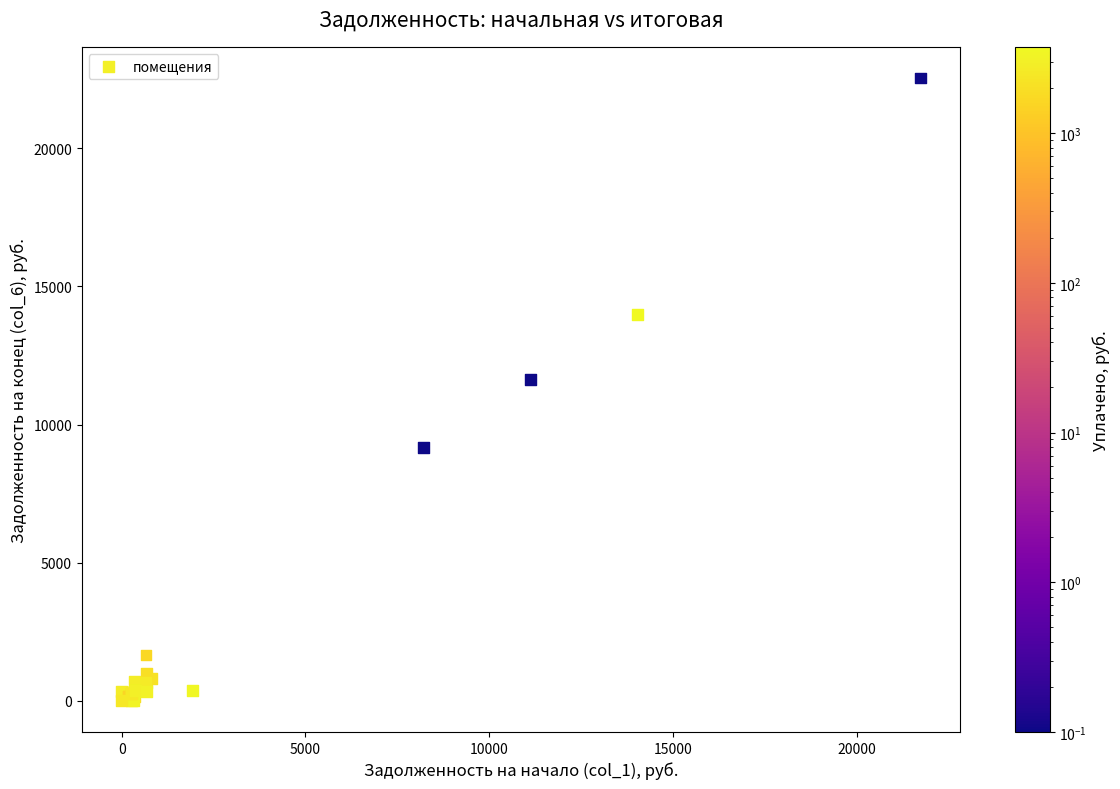

What Y value in the scatter plot is closest to 11270?

11639.4